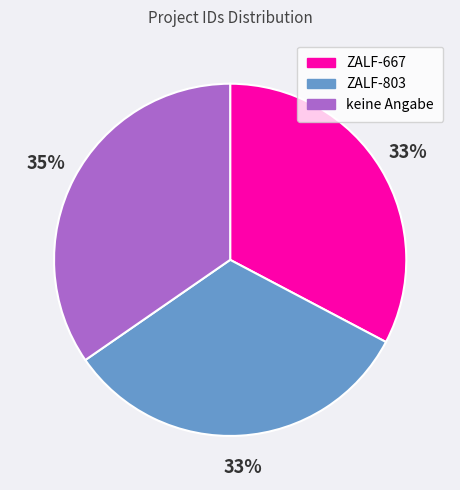

What percentage is the keine Angabe slice, to the nearest percent?

35%